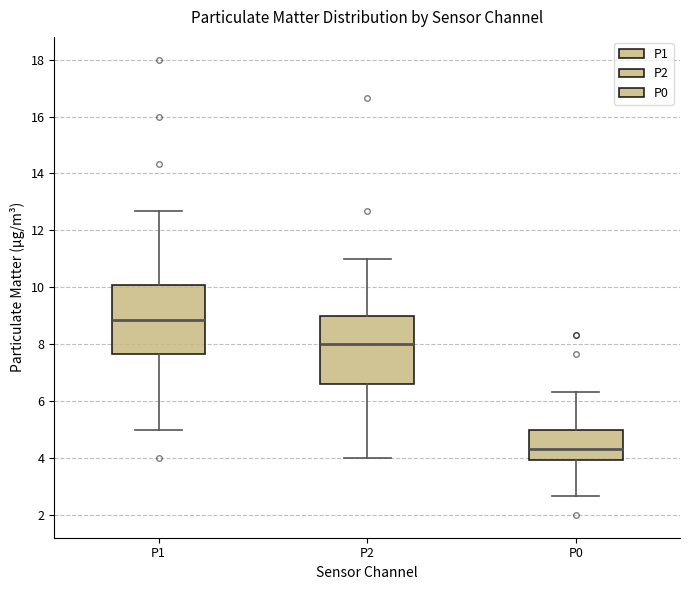

Reading left to right, transcribe this box plot: for each box, give where its median line is, the range the box spans, and where its two whiskers end, as read against the y-axis. The values are not printed on the chart, so give them approximately, as read against the axis.

P1: median 8.8, box 7.6 to 10.0, whiskers 5.0 to 12.6
P2: median 8.0, box 6.6 to 9.0, whiskers 4.0 to 11.0
P0: median 4.4, box 4.0 to 5.0, whiskers 2.6 to 6.4